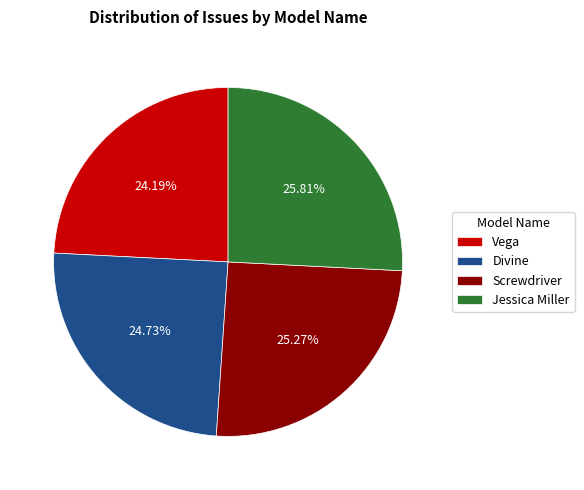

What is the largest slice in the pie chart?

Jessica Miller